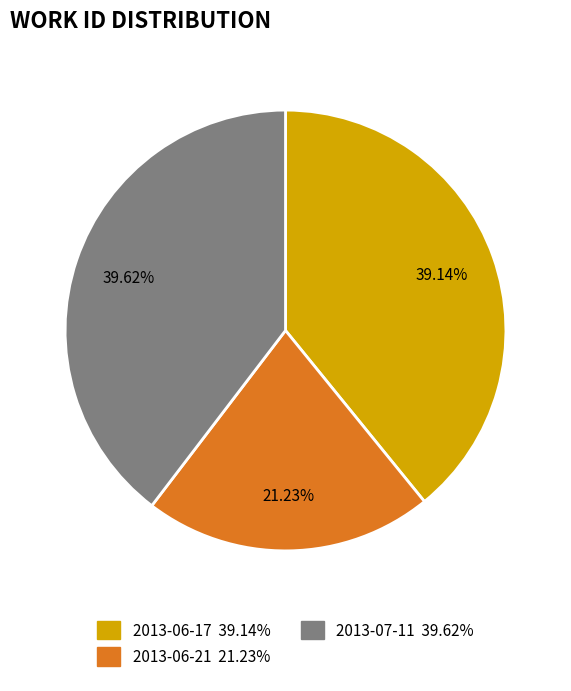

Which has a higher value, 2013-06-17 or 2013-06-21?

2013-06-17